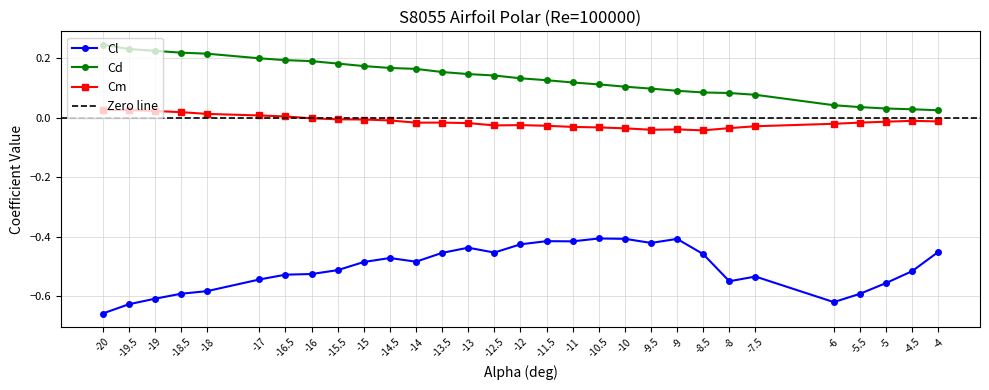

What is the highest value of the Cl series?

-0.4